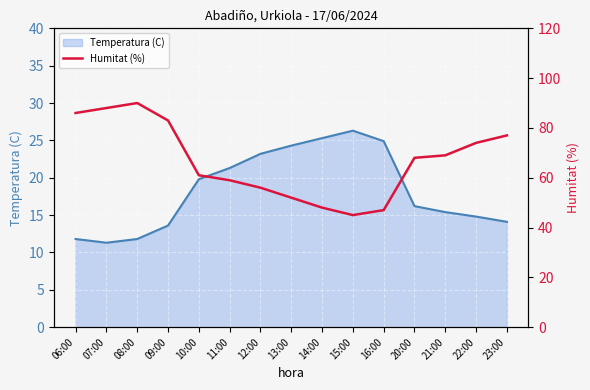

What value does the data have at 07:00?

88